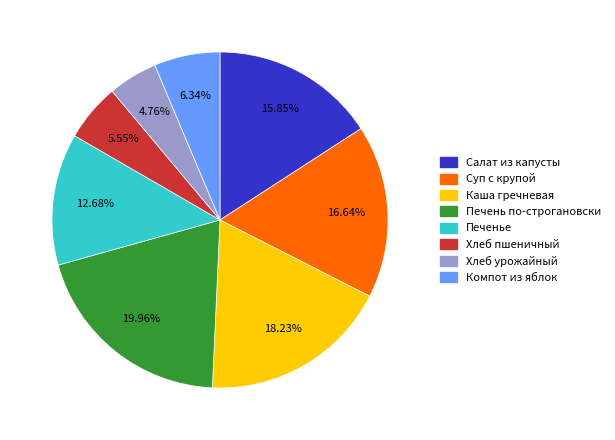

Does any single category account for the majority?

No